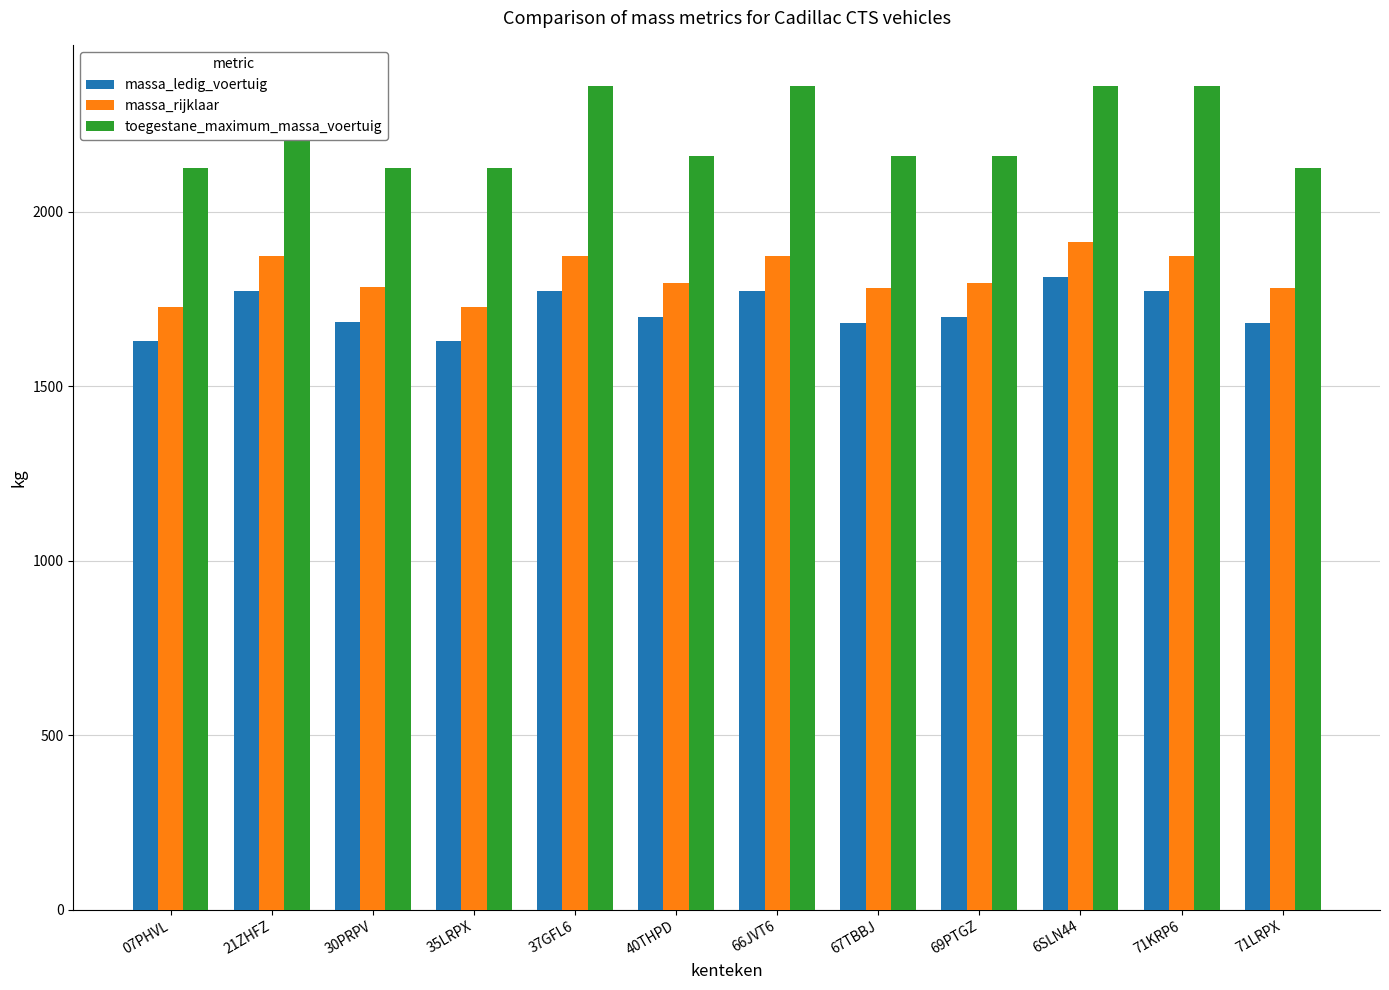

At how many categories does at least one series exceed 2298?

5